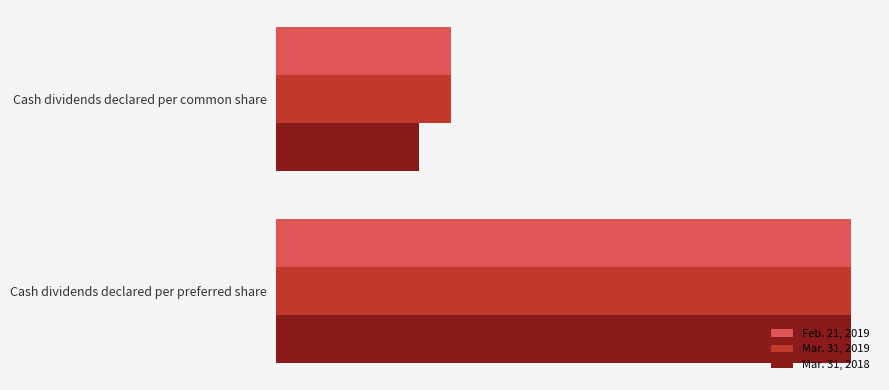

What is the sum of all Mar. 31, 2018 values?

2.3